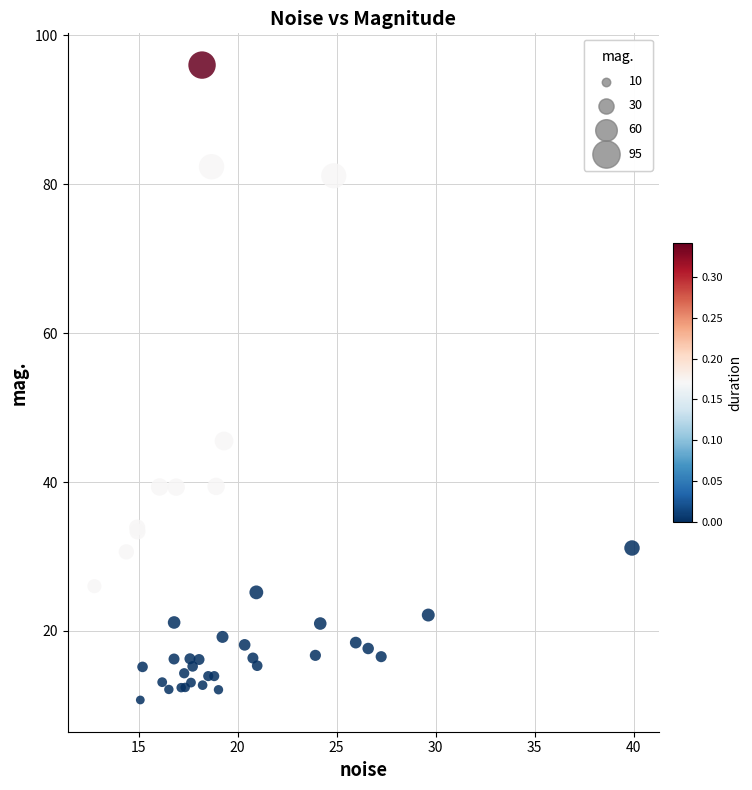

What Y value in the scatter plot is closest to 53?

45.5